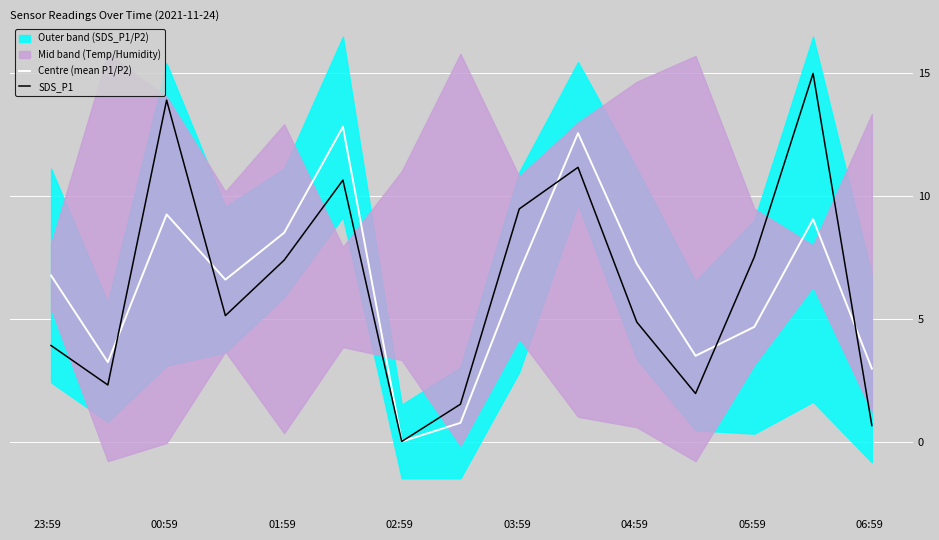

List the series in order of their overall mean, highest first.

SDS_P1, Centre (mean P1/P2)